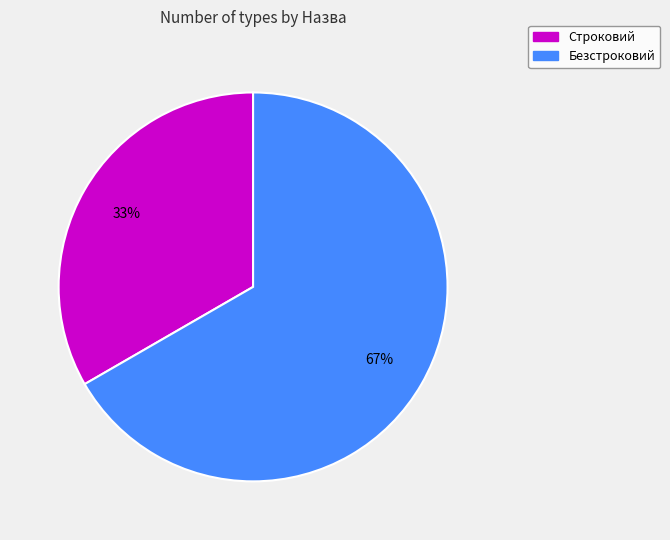

Which slice represents more than half of the pie?

Безстроковий